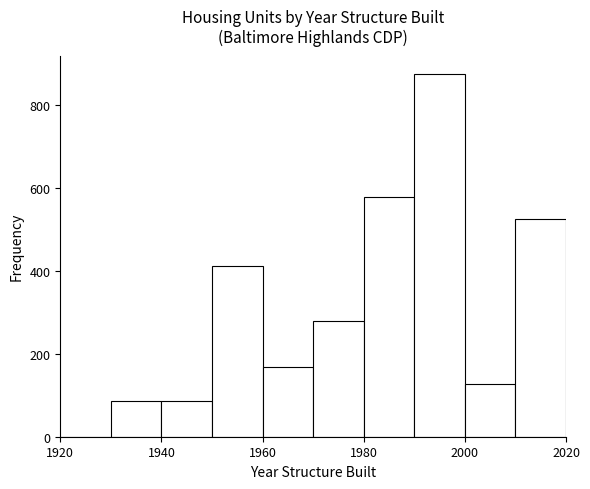

What is the height of the bar covering 1940 to 1950 on the x-axis? The values are not printed on the chart, so give them approximately, as read against the axis.

80